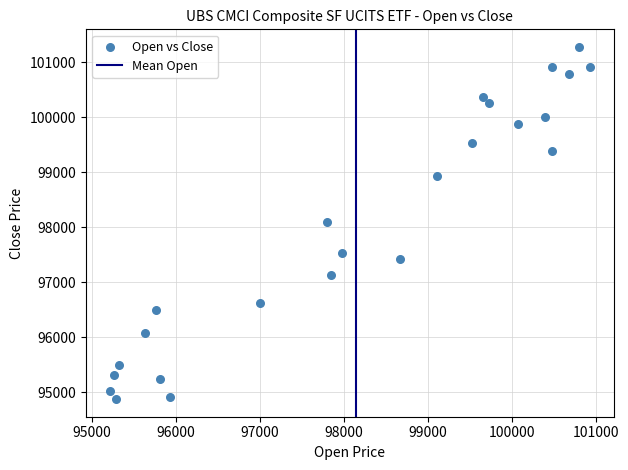

What is the range of Y values (max minus min)?

6403